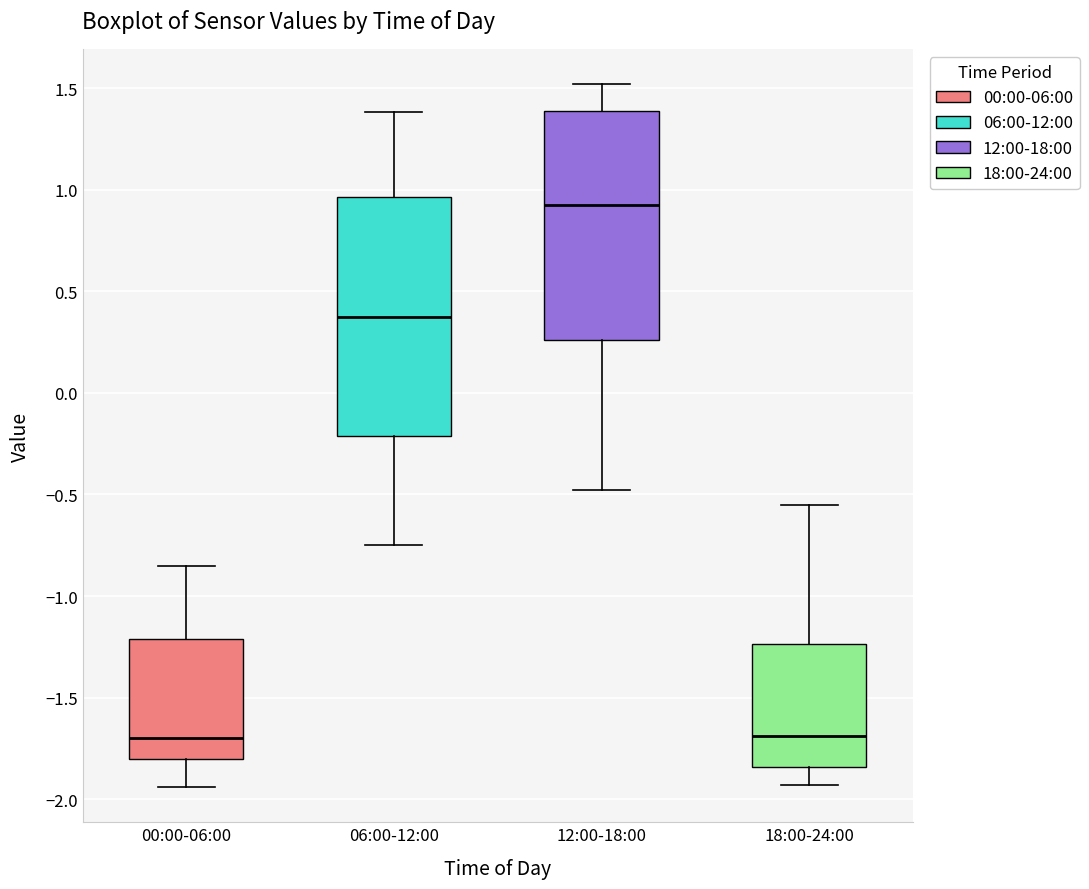

Reading left to right, transcribe this box plot: for each box, give where its median line is, the range the box spans, and where its two whiskers end, as read against the y-axis. The values are not printed on the chart, so give them approximately, as read against the axis.

00:00-06:00: median -1.70, box -1.80 to -1.20, whiskers -1.95 to -0.85
06:00-12:00: median 0.40, box -0.20 to 0.95, whiskers -0.75 to 1.40
12:00-18:00: median 0.95, box 0.25 to 1.40, whiskers -0.50 to 1.50
18:00-24:00: median -1.70, box -1.85 to -1.25, whiskers -1.95 to -0.55